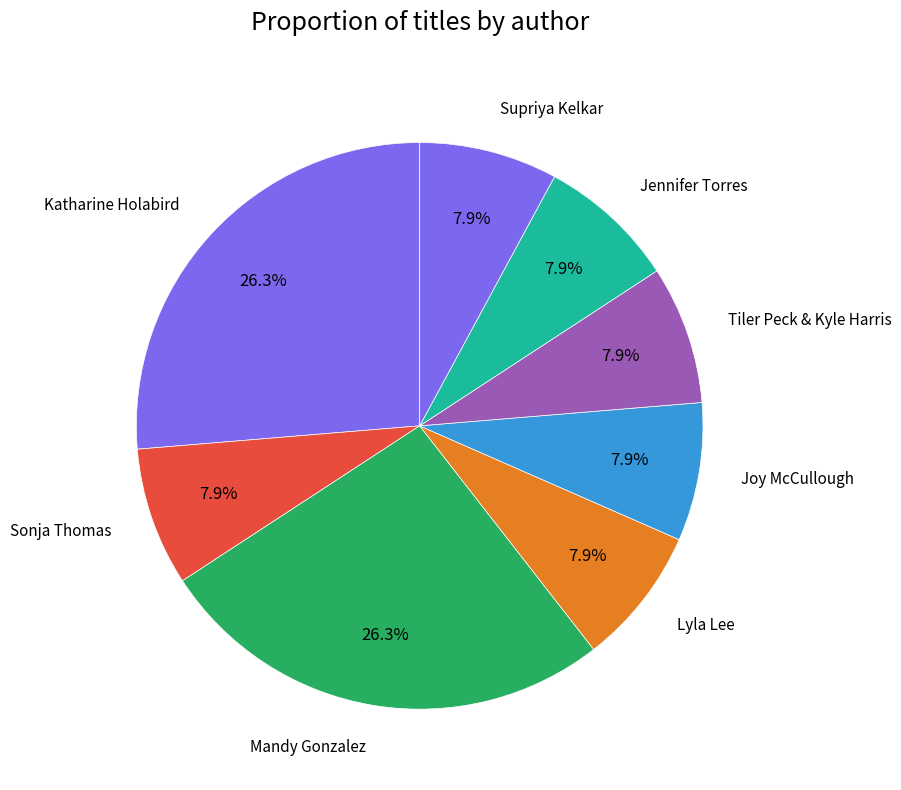

Approximately how many times larger is the value at Mandy Gonzalez compared to Tiler Peck & Kyle Harris?

3.3